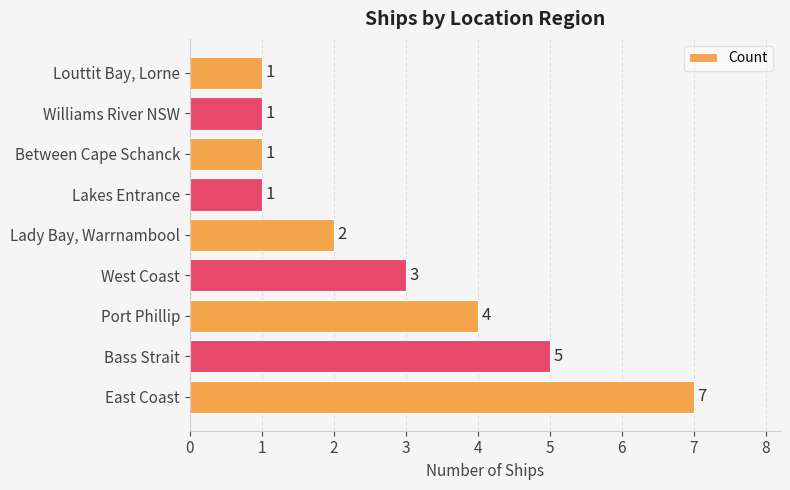

What is the difference between the maximum and minimum values?

6